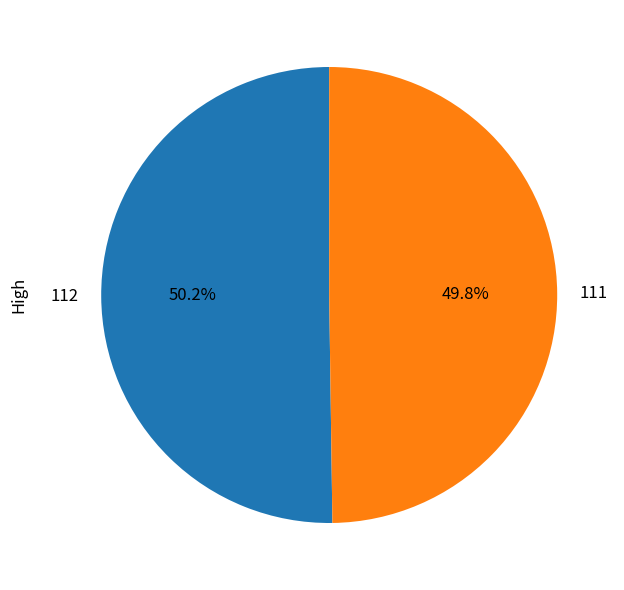

Combined, do 111 and 112 account for over 50%?

Yes